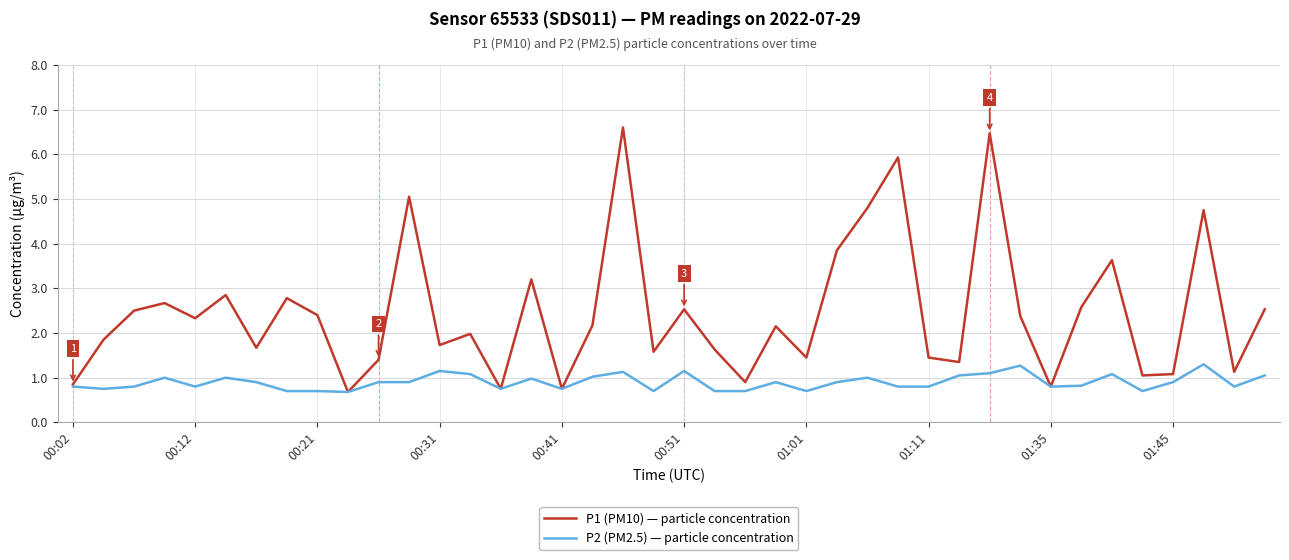

List the series in order of their overall mean, lowest first.

P2 (PM2.5) — particle concentration, P1 (PM10) — particle concentration